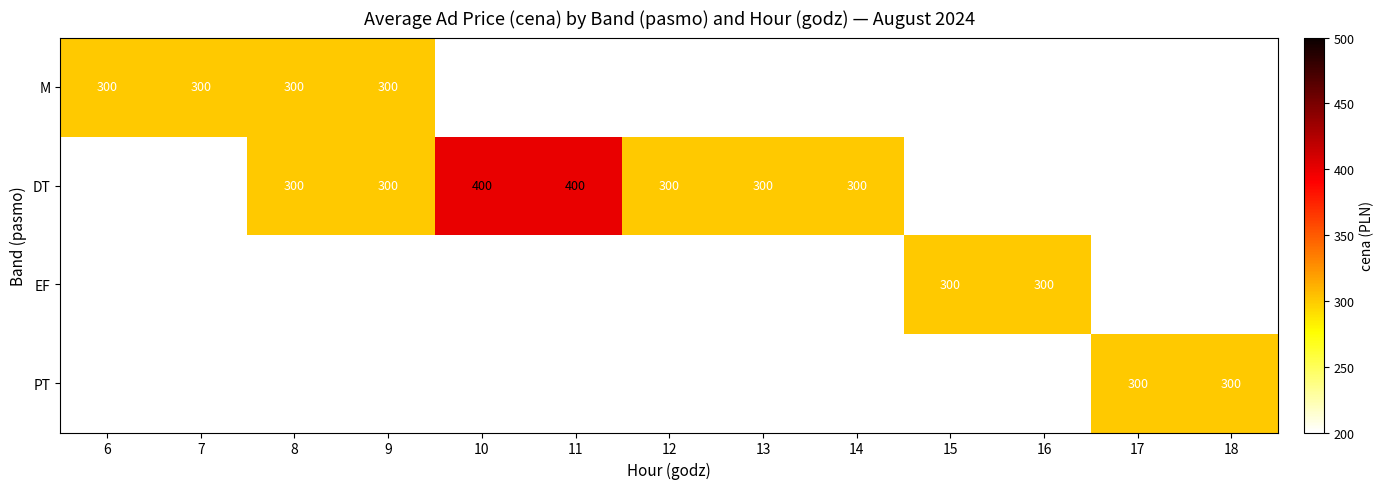

True or false: DT has a value of 300 at 14.

True